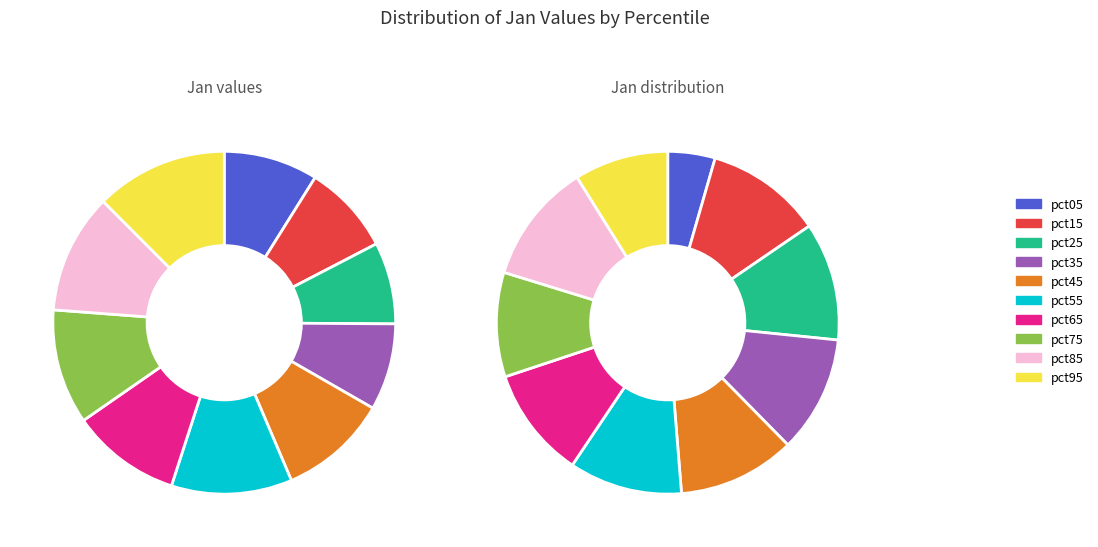

The pct65 slice represents 17% of the pie. True or false?

False